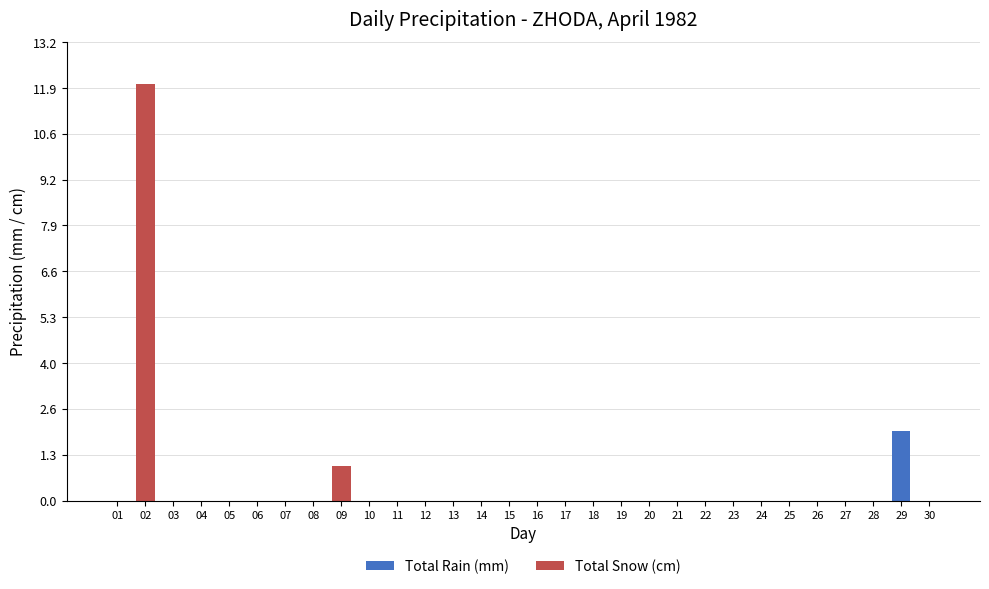

Is it true that Total Rain (mm) equals 0 at 19?

True